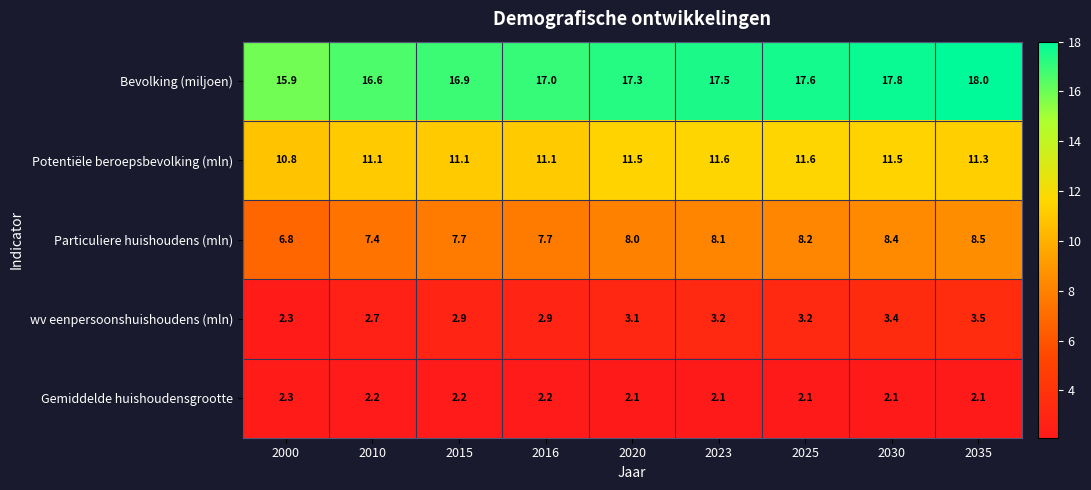

What is the total value across all series at 2030?

43.2